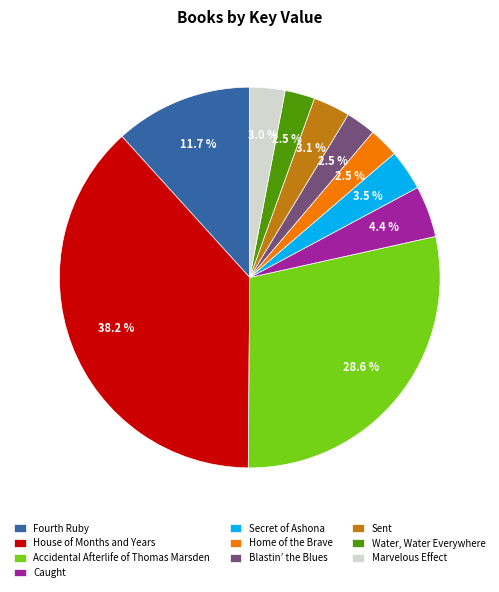

Combined, what portion of the pie is Secret of Ashona and Sent?

6.6%